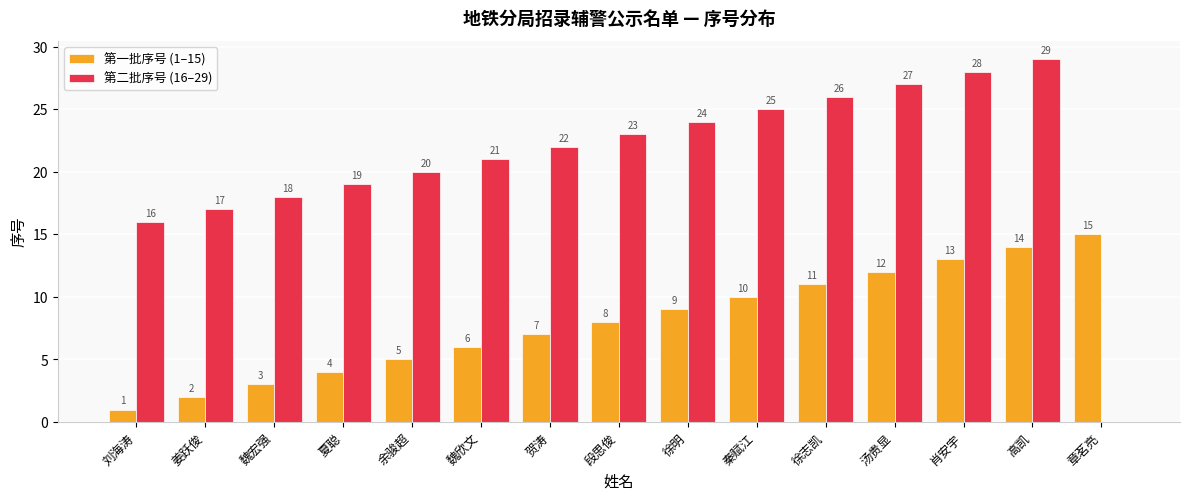

The value of 第一批序号 (1–15) at 段思俊 is 14. True or false?

False